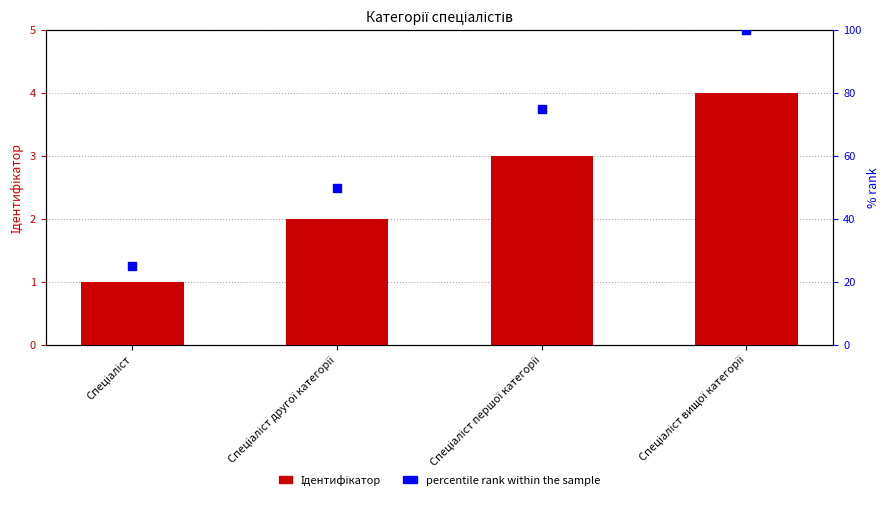

At how many categories does at least one series exceed 97?

1